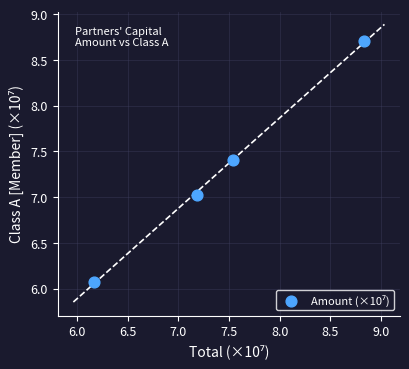

What is the range of Y values (max minus min)?

2.6